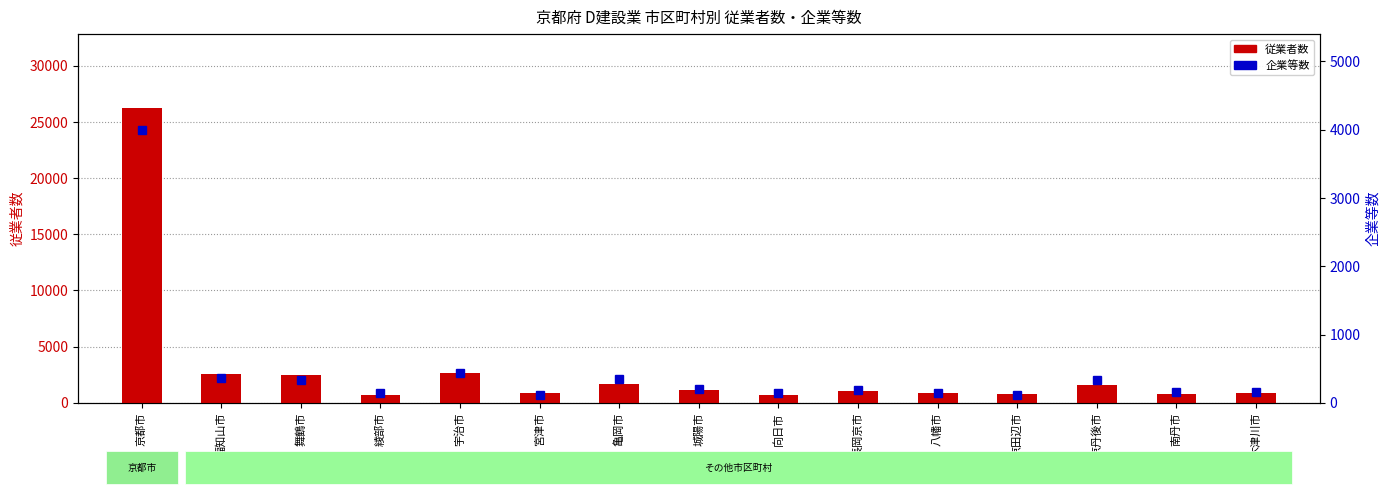

At which category is the sum across all series the highest?

京都市